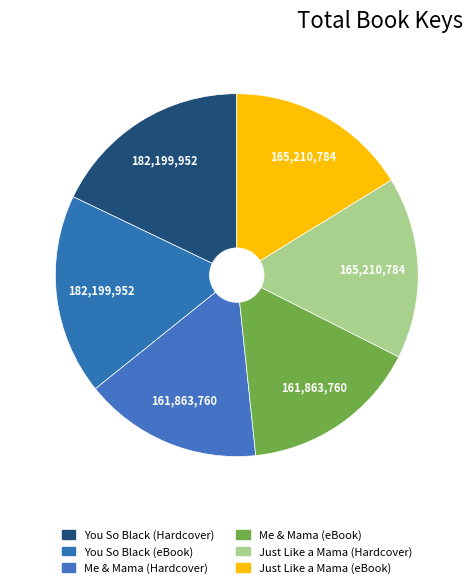

Which category has the biggest portion of the pie?

You So Black (Hardcover)